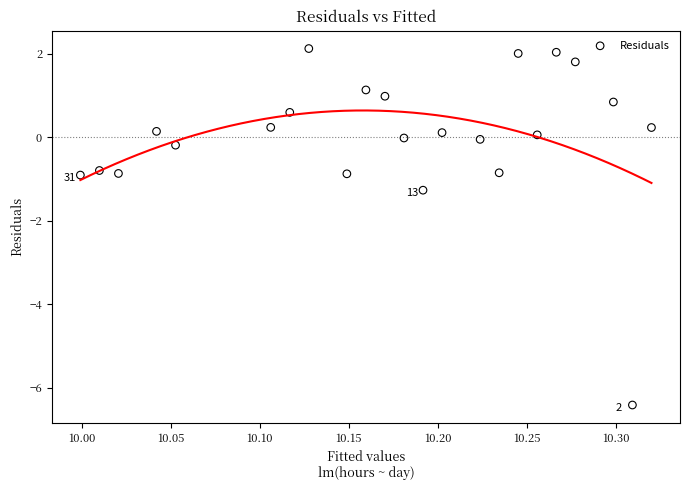

What is the range of Y values (max minus min)?

8.5